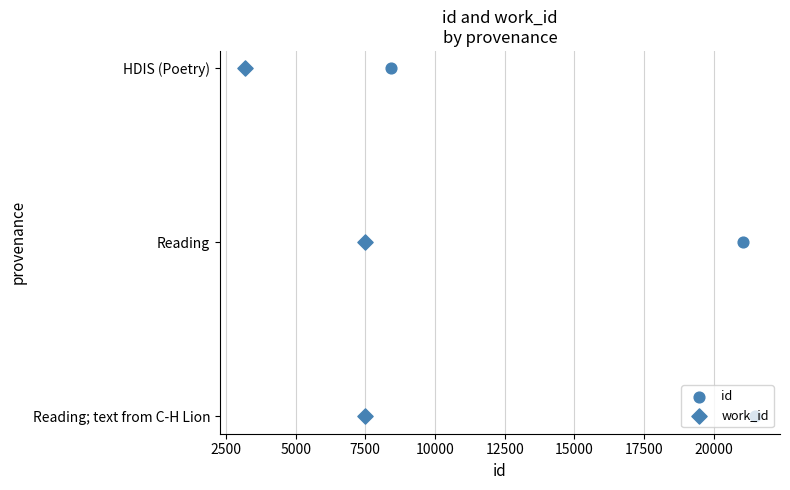

Which series reaches the maximum Y coordinate?

id